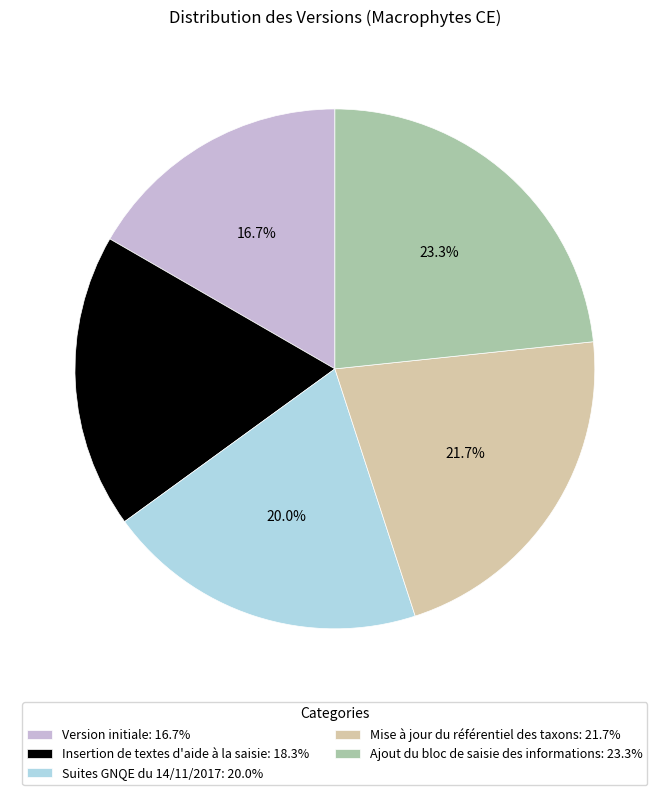

What percentage is NOT represented by Suites GNQE du 14/11/2017?

80.0%